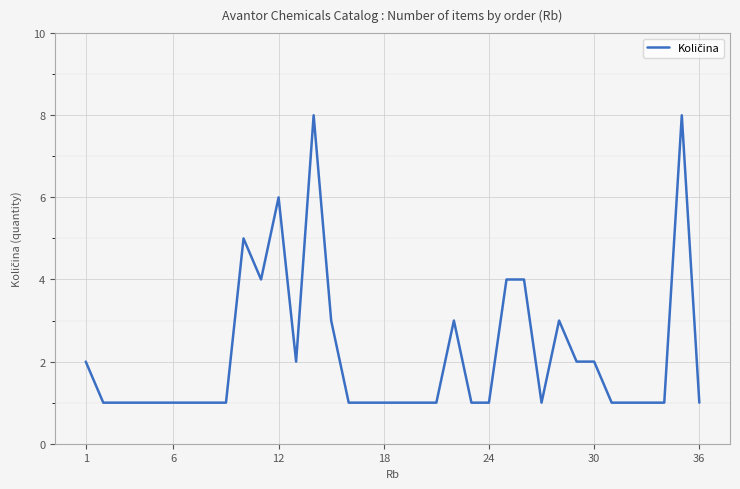

Is it true that the value at 24 is 0?

False